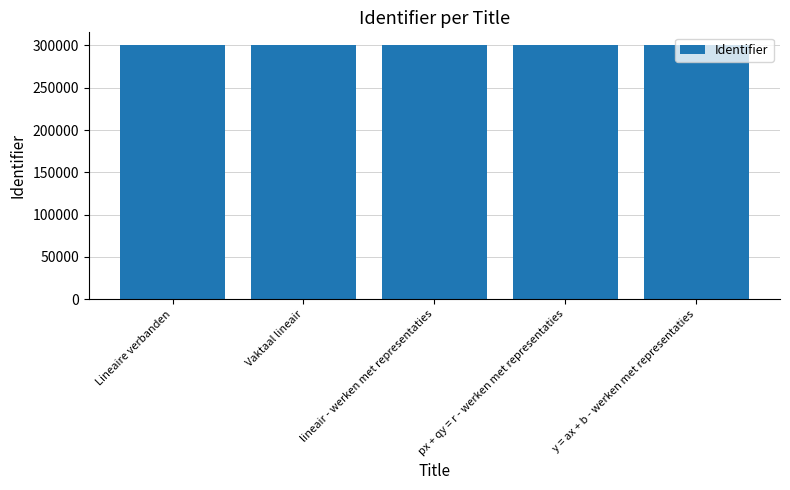

What is the value of the 3rd bar from the left?

300488